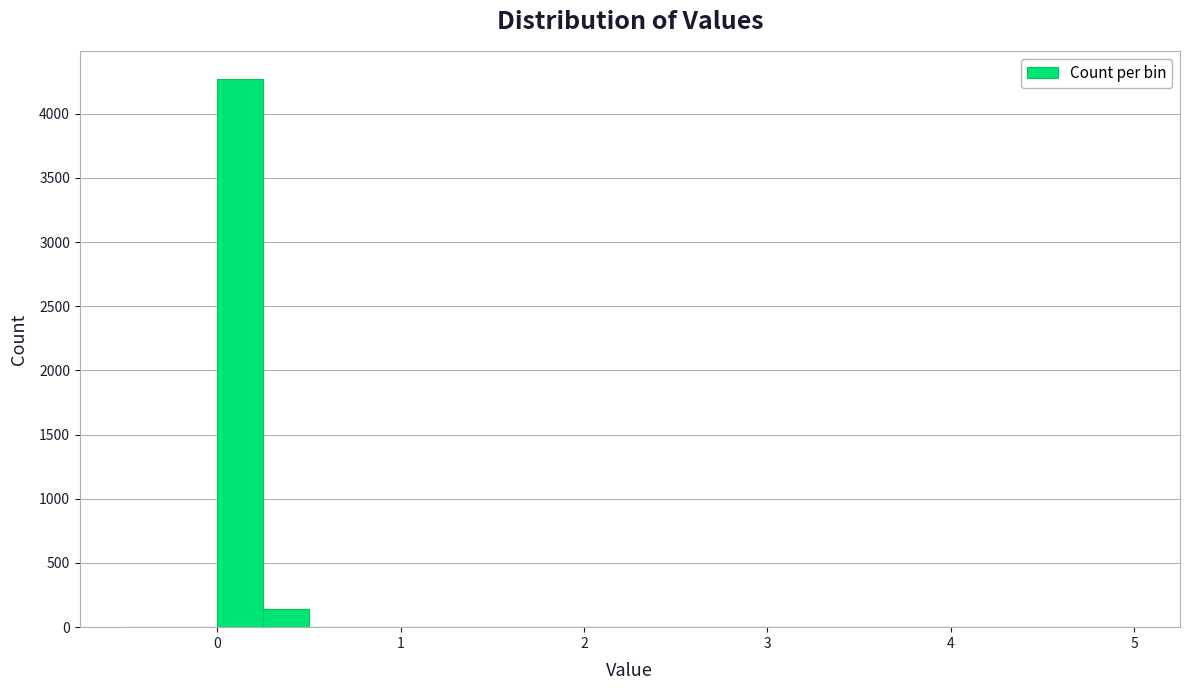

Around what value on the x-axis is the tallest bar? Give the approximate position of its centre, as read against the axis.

0.1